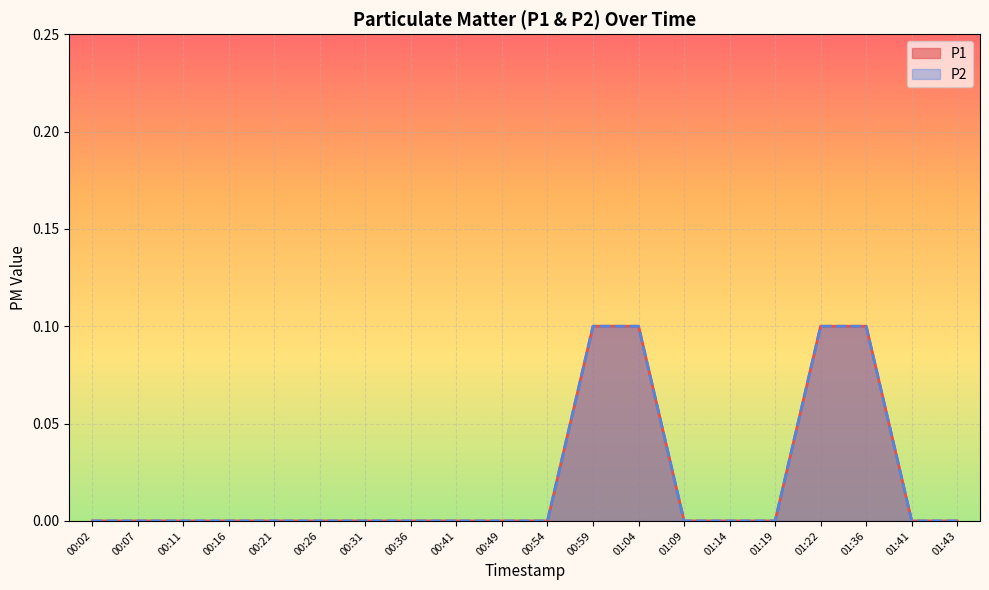

Which label corresponds to the smallest value in the chart?

00:02